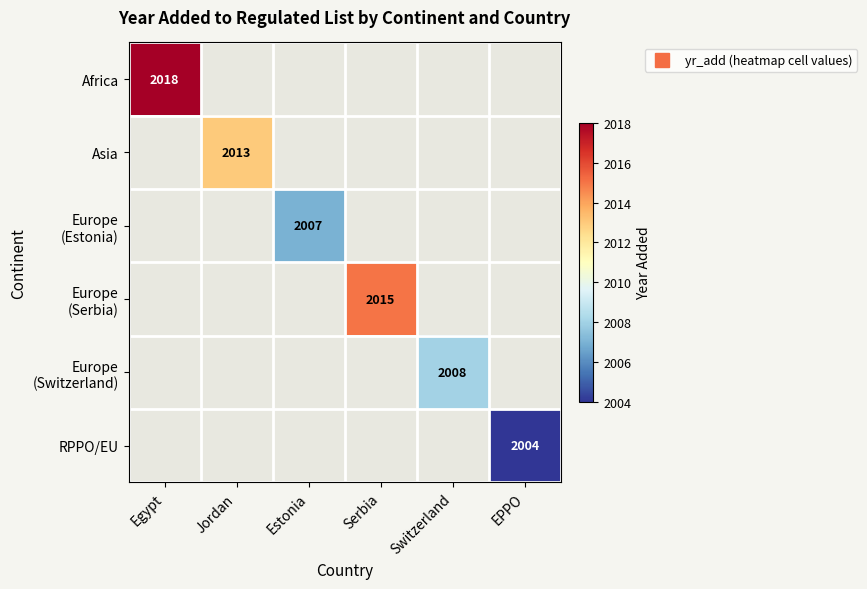

At which category does the chart reach its peak across all series?

Egypt